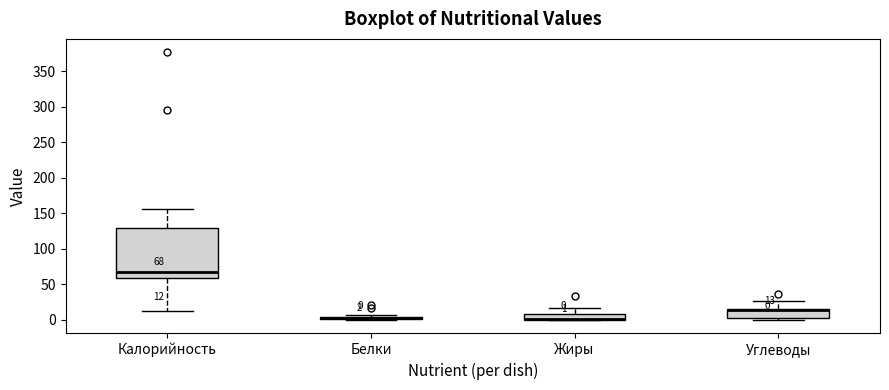

Which box is the tallest, from its lower edge to its upper edge?

Калорийность